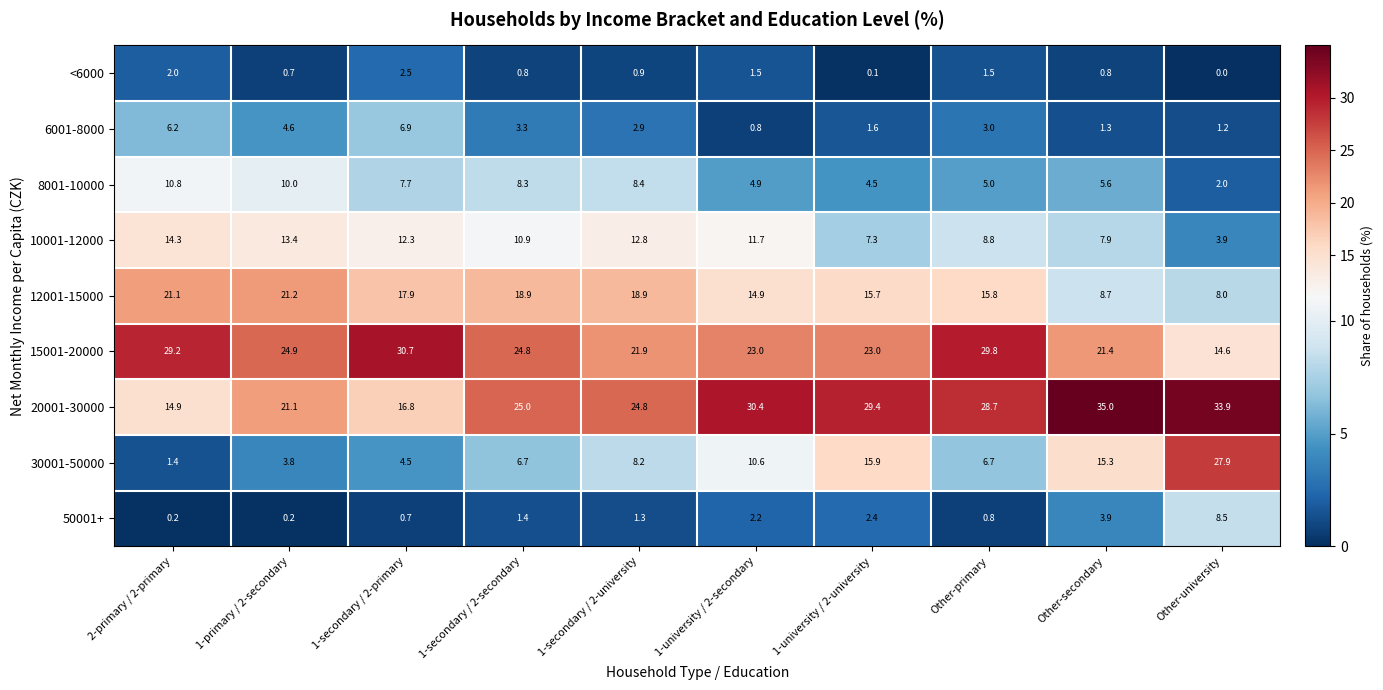

At which label does 15001-20000 reach its peak?

1-secondary / 2-primary